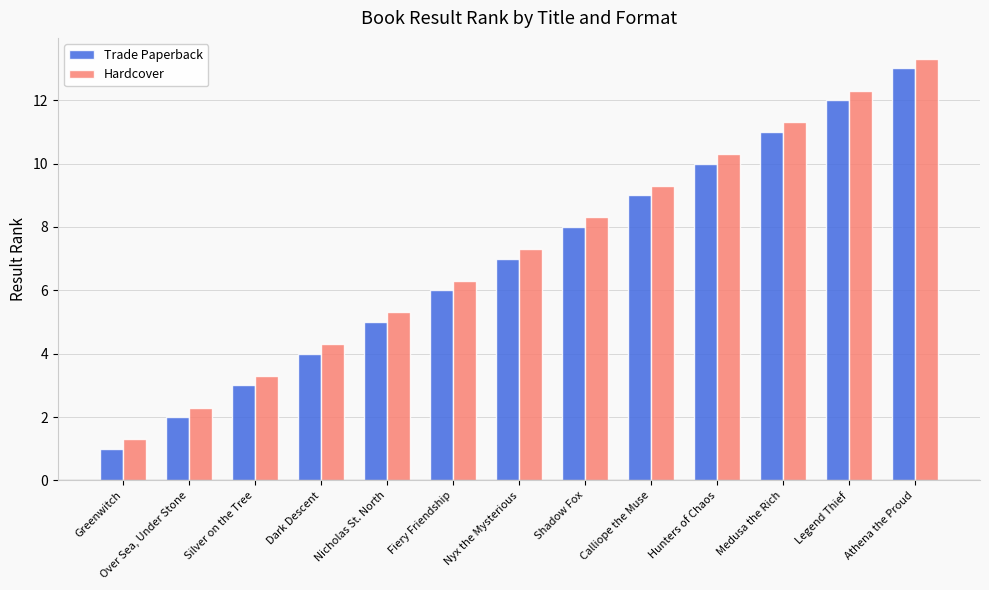

What is the difference between the highest and lowest values at Dark Descent?

0.3